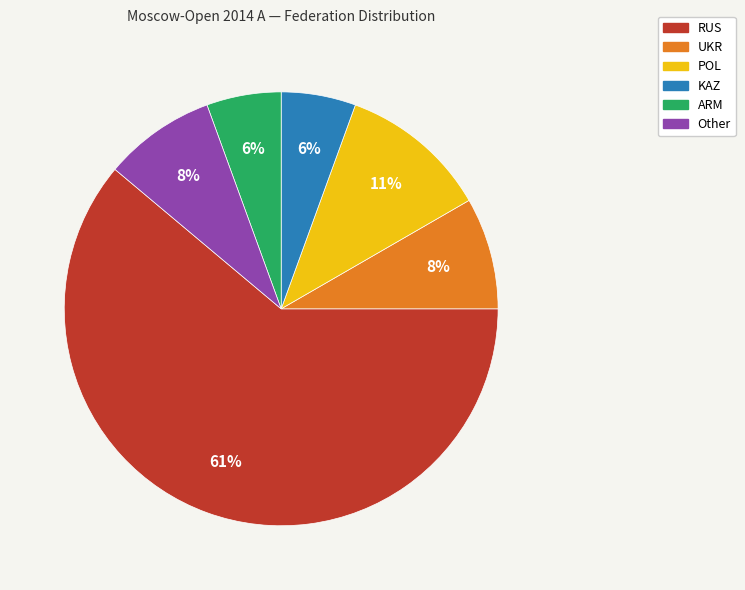

Does any single category account for the majority?

Yes